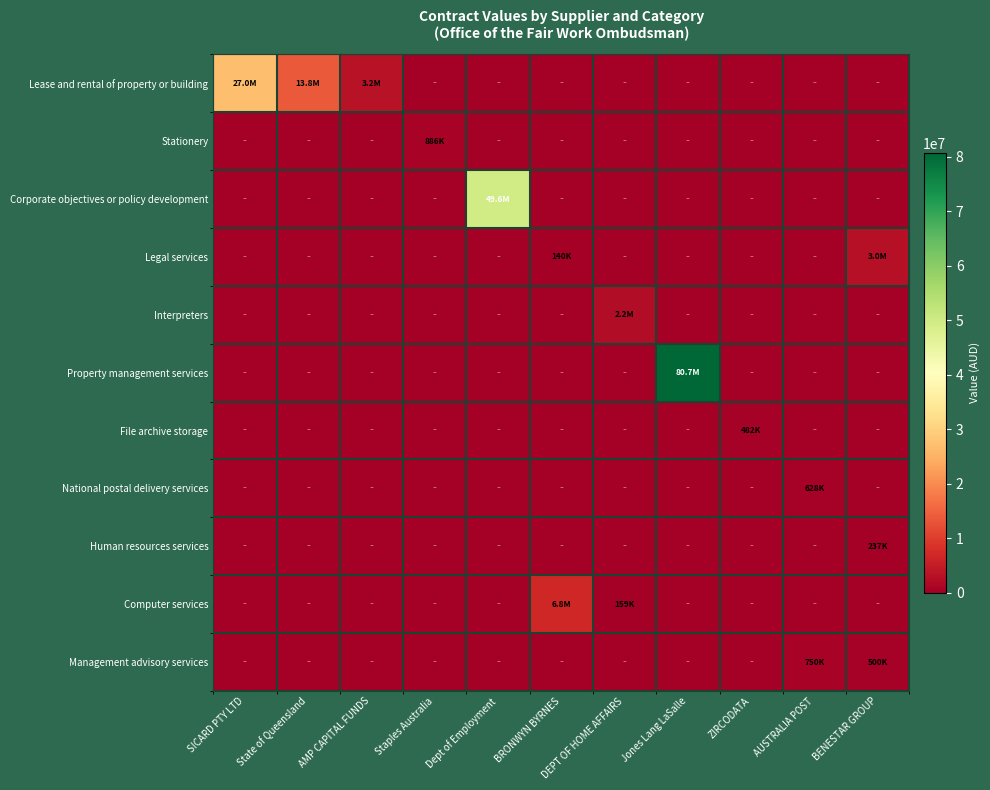

Reading left to right, extract all data points from this chart.

Lease and rental of property or building: SICARD PTY LTD=26984999.7	State of Queensland=13795650.6	AMP CAPITAL FUNDS=3223849.7	Staples Australia=0.0	Dept of Employment=0.0	BRONWYN BYRNES=0.0	DEPT OF HOME AFFAIRS=0.0	Jones Lang LaSalle=0.0	ZIRCODATA=0.0	AUSTRALIA POST=0.0	BENESTAR GROUP=0.0
Stationery: SICARD PTY LTD=0.0	State of Queensland=0.0	AMP CAPITAL FUNDS=0.0	Staples Australia=886221.7	Dept of Employment=0.0	BRONWYN BYRNES=0.0	DEPT OF HOME AFFAIRS=0.0	Jones Lang LaSalle=0.0	ZIRCODATA=0.0	AUSTRALIA POST=0.0	BENESTAR GROUP=0.0
Corporate objectives or policy development: SICARD PTY LTD=0.0	State of Queensland=0.0	AMP CAPITAL FUNDS=0.0	Staples Australia=0.0	Dept of Employment=49608831.6	BRONWYN BYRNES=0.0	DEPT OF HOME AFFAIRS=0.0	Jones Lang LaSalle=0.0	ZIRCODATA=0.0	AUSTRALIA POST=0.0	BENESTAR GROUP=0.0
Legal services: SICARD PTY LTD=0.0	State of Queensland=0.0	AMP CAPITAL FUNDS=0.0	Staples Australia=0.0	Dept of Employment=0.0	BRONWYN BYRNES=140000.0	DEPT OF HOME AFFAIRS=0.0	Jones Lang LaSalle=0.0	ZIRCODATA=0.0	AUSTRALIA POST=0.0	BENESTAR GROUP=3000000.0
Interpreters: SICARD PTY LTD=0.0	State of Queensland=0.0	AMP CAPITAL FUNDS=0.0	Staples Australia=0.0	Dept of Employment=0.0	BRONWYN BYRNES=0.0	DEPT OF HOME AFFAIRS=2214000.0	Jones Lang LaSalle=0.0	ZIRCODATA=0.0	AUSTRALIA POST=0.0	BENESTAR GROUP=0.0
Property management services: SICARD PTY LTD=0.0	State of Queensland=0.0	AMP CAPITAL FUNDS=0.0	Staples Australia=0.0	Dept of Employment=0.0	BRONWYN BYRNES=0.0	DEPT OF HOME AFFAIRS=0.0	Jones Lang LaSalle=80706161.1	ZIRCODATA=0.0	AUSTRALIA POST=0.0	BENESTAR GROUP=0.0
File archive storage: SICARD PTY LTD=0.0	State of Queensland=0.0	AMP CAPITAL FUNDS=0.0	Staples Australia=0.0	Dept of Employment=0.0	BRONWYN BYRNES=0.0	DEPT OF HOME AFFAIRS=0.0	Jones Lang LaSalle=0.0	ZIRCODATA=481847.2	AUSTRALIA POST=0.0	BENESTAR GROUP=0.0
National postal delivery services: SICARD PTY LTD=0.0	State of Queensland=0.0	AMP CAPITAL FUNDS=0.0	Staples Australia=0.0	Dept of Employment=0.0	BRONWYN BYRNES=0.0	DEPT OF HOME AFFAIRS=0.0	Jones Lang LaSalle=0.0	ZIRCODATA=0.0	AUSTRALIA POST=628000.0	BENESTAR GROUP=0.0
Human resources services: SICARD PTY LTD=0.0	State of Queensland=0.0	AMP CAPITAL FUNDS=0.0	Staples Australia=0.0	Dept of Employment=0.0	BRONWYN BYRNES=0.0	DEPT OF HOME AFFAIRS=0.0	Jones Lang LaSalle=0.0	ZIRCODATA=0.0	AUSTRALIA POST=0.0	BENESTAR GROUP=236954.3
Computer services: SICARD PTY LTD=0.0	State of Queensland=0.0	AMP CAPITAL FUNDS=0.0	Staples Australia=0.0	Dept of Employment=0.0	BRONWYN BYRNES=6781633.9	DEPT OF HOME AFFAIRS=159005.0	Jones Lang LaSalle=0.0	ZIRCODATA=0.0	AUSTRALIA POST=0.0	BENESTAR GROUP=0.0
Management advisory services: SICARD PTY LTD=0.0	State of Queensland=0.0	AMP CAPITAL FUNDS=0.0	Staples Australia=0.0	Dept of Employment=0.0	BRONWYN BYRNES=0.0	DEPT OF HOME AFFAIRS=0.0	Jones Lang LaSalle=0.0	ZIRCODATA=0.0	AUSTRALIA POST=750000.0	BENESTAR GROUP=500000.0